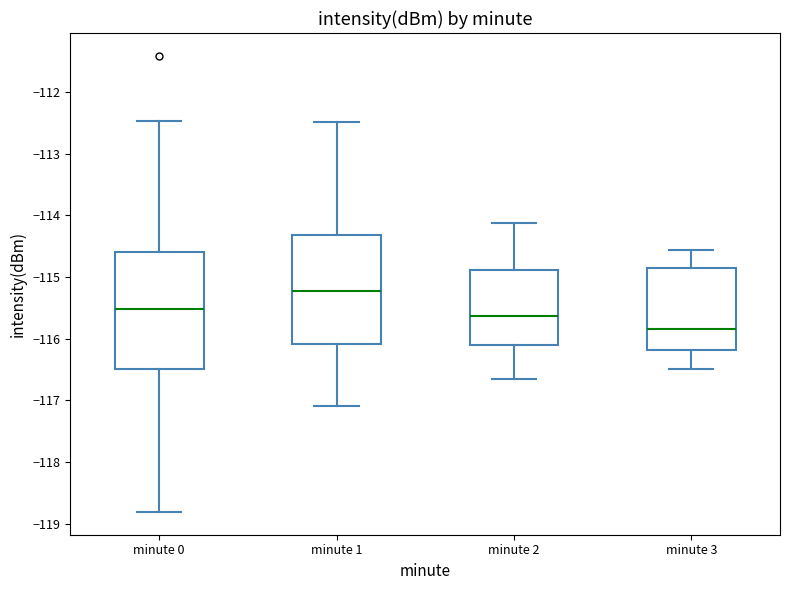

Reading left to right, transcribe this box plot: for each box, give where its median line is, the range the box spans, and where its two whiskers end, as read against the y-axis. The values are not printed on the chart, so give them approximately, as read against the axis.

minute 0: median -115.5, box -116.5 to -114.6, whiskers -118.8 to -112.5
minute 1: median -115.2, box -116.1 to -114.3, whiskers -117.1 to -112.5
minute 2: median -115.6, box -116.1 to -114.9, whiskers -116.7 to -114.1
minute 3: median -115.8, box -116.2 to -114.8, whiskers -116.5 to -114.6